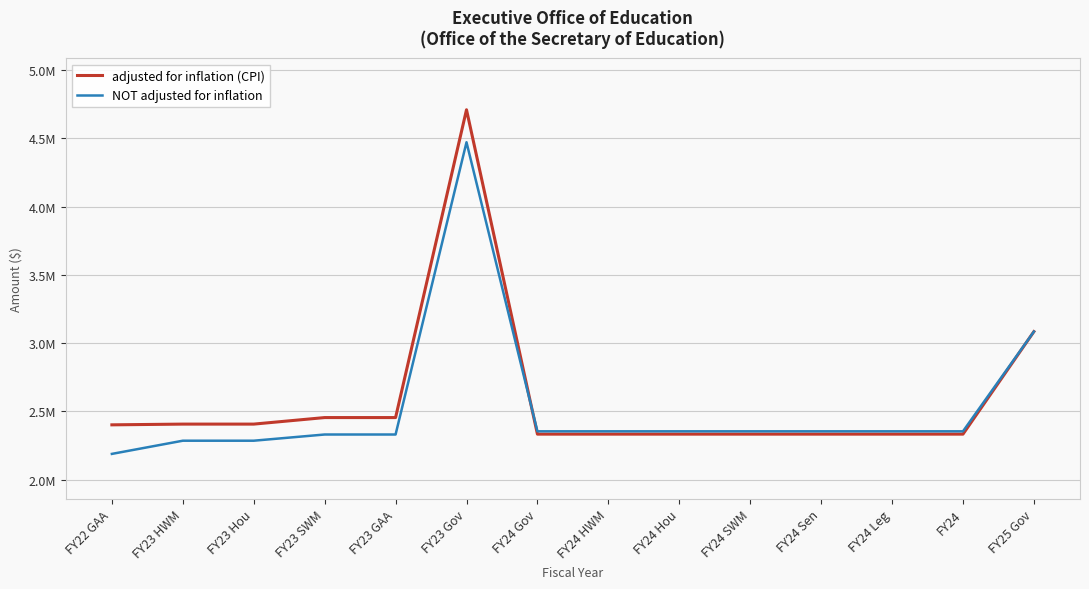

How many values in the adjusted for inflation (CPI) series are below 2402261?

7